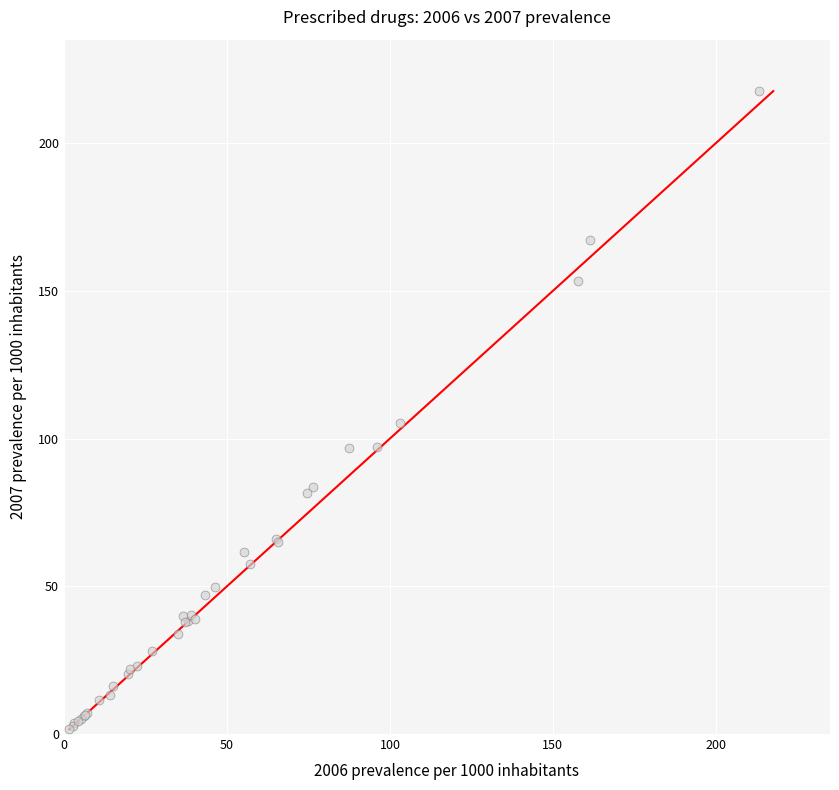

What Y value in the scatter plot is closest to 109?

105.2